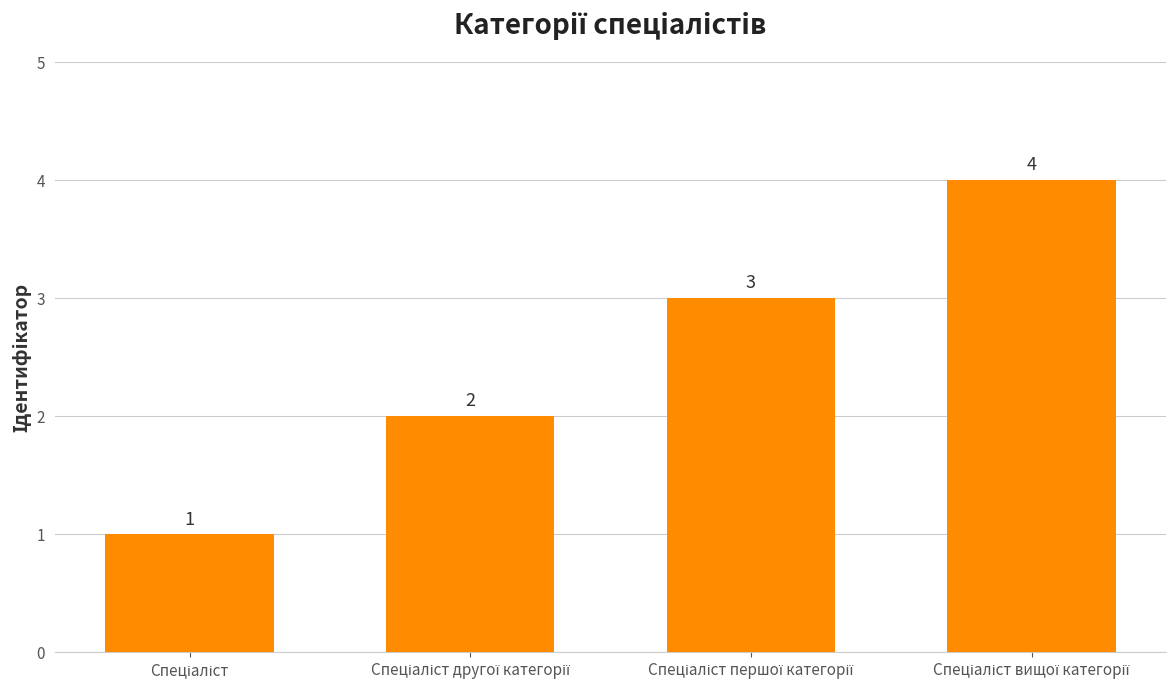

Reading left to right, transcribe all the data shown in this chart.

1	2	3	4